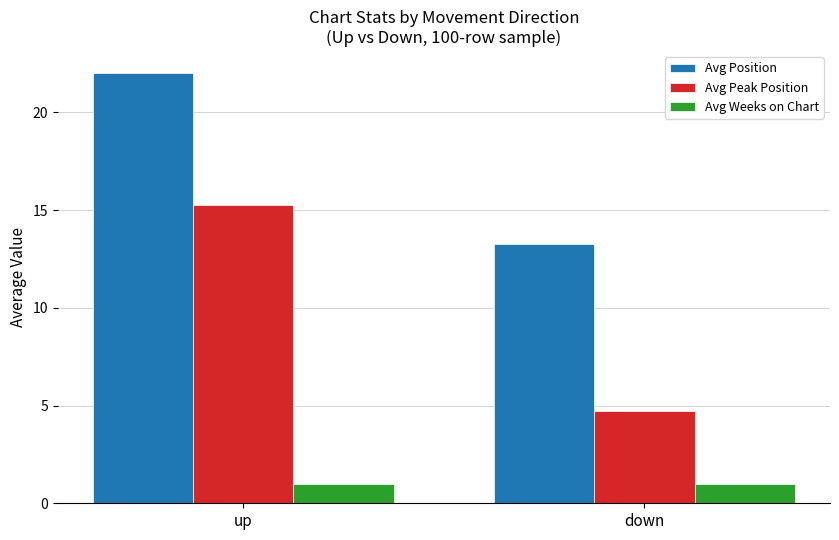

What is the greatest value displayed?

22.0